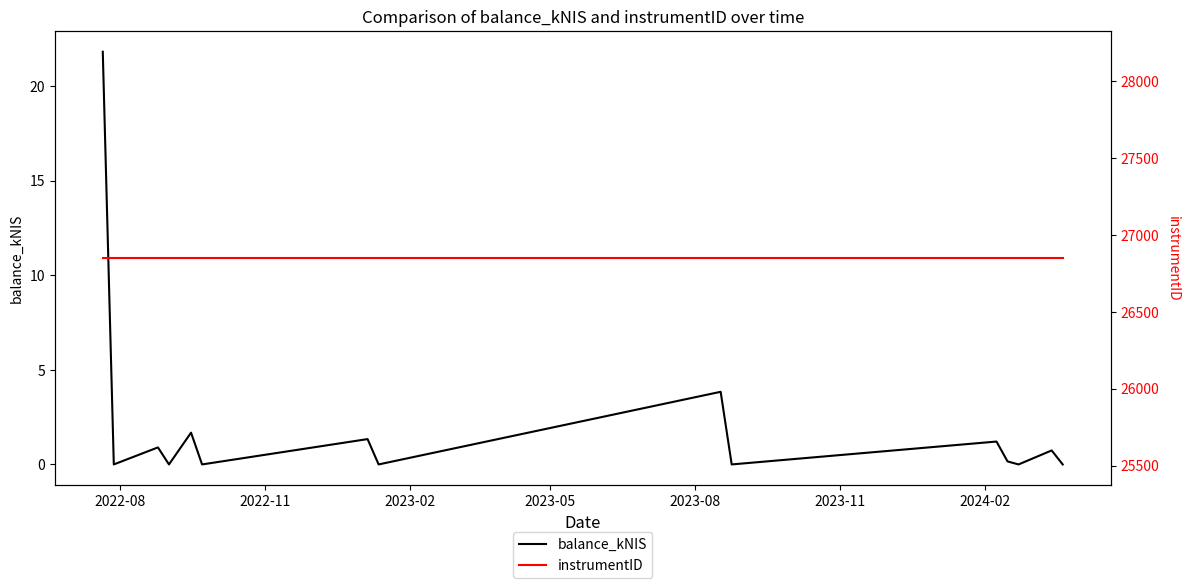

Rank the series by their maximum value, from highest to lowest.

instrumentID, balance_kNIS